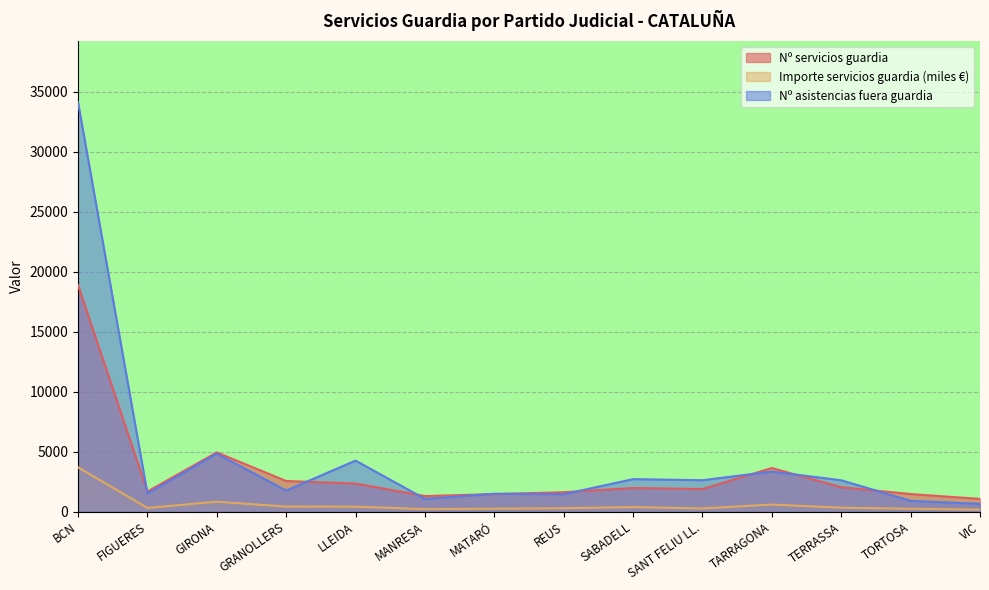

Rank the series at MATARÓ from lowest to highest value.

Importe servicios guardia, Nº servicios guardia, Nº asistencias fuera guardia